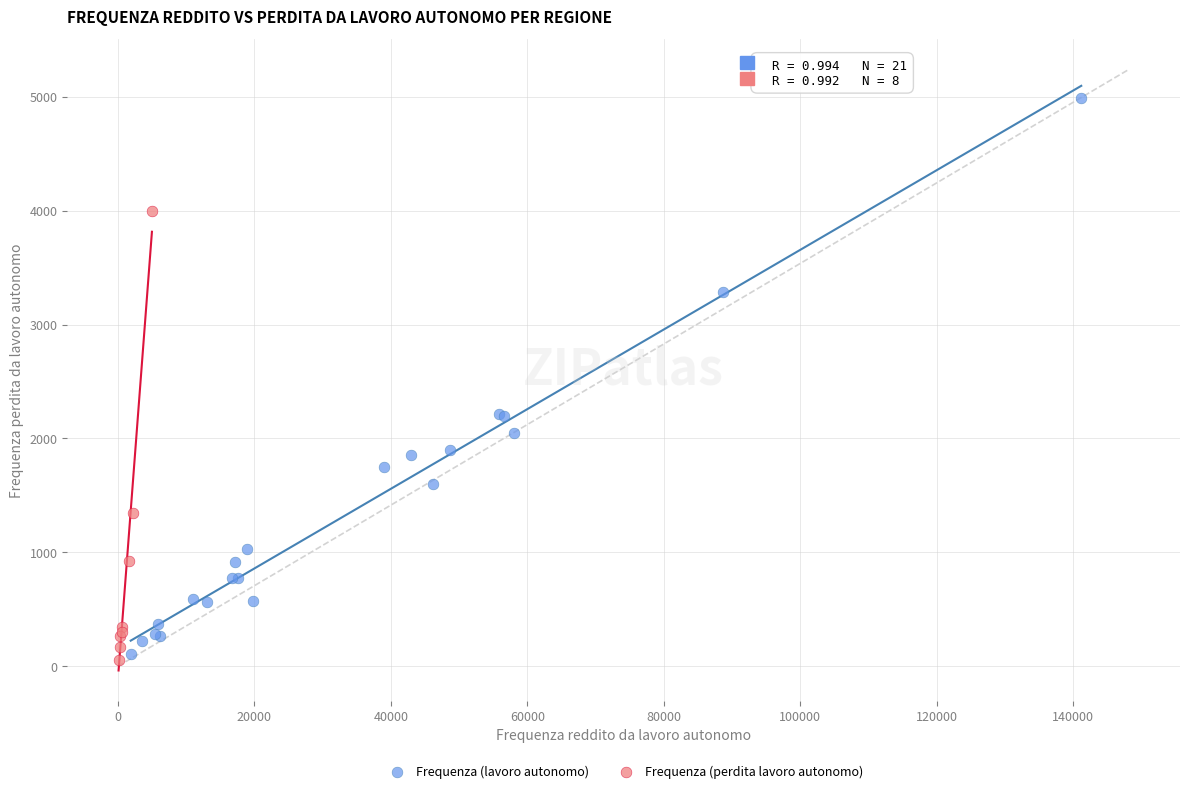

Which series has the largest Y range (max minus min)?

Frequenza (lavoro autonomo)